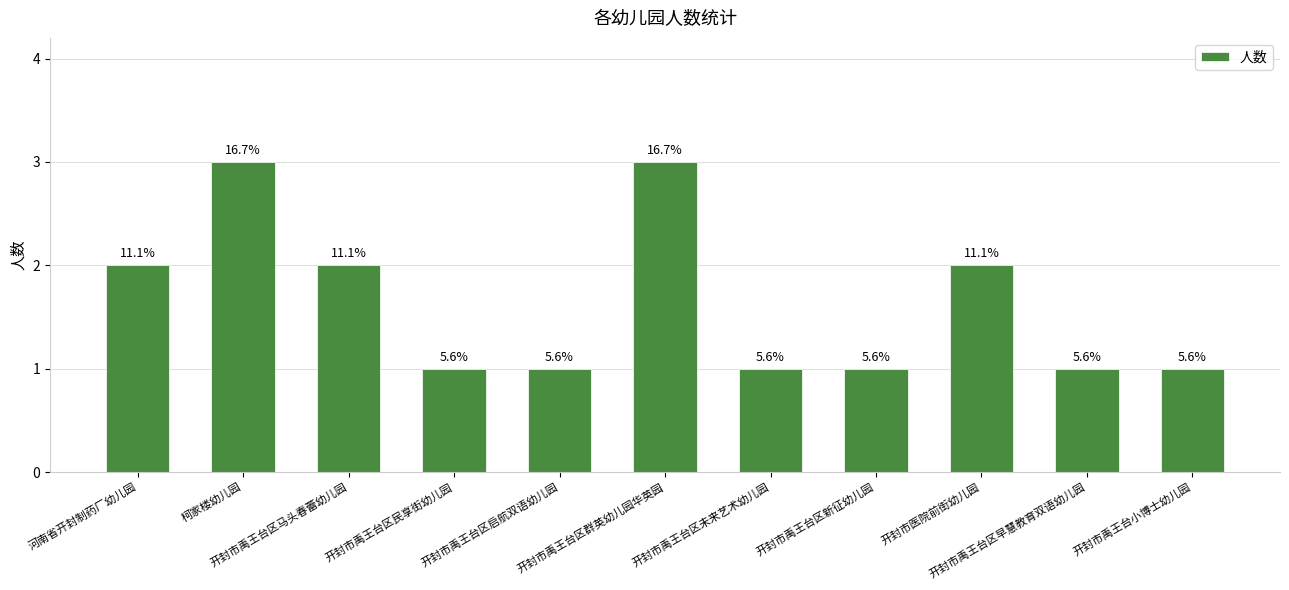

Reading left to right, what are all the values shown in this chart?

河南省开封制药厂幼儿园=2	柯家楼幼儿园=3	开封市禹王台区马头春蕾幼儿园=2	开封市禹王台区民享街幼儿园=1	开封市禹王台区启航双语幼儿园=1	开封市禹王台区群英幼儿园华英园=3	开封市禹王台区未来艺术幼儿园=1	开封市禹王台区新征幼儿园=1	开封市医院前街幼儿园=2	开封市禹王台区早慧教育双语幼儿园=1	开封市禹王台小博士幼儿园=1